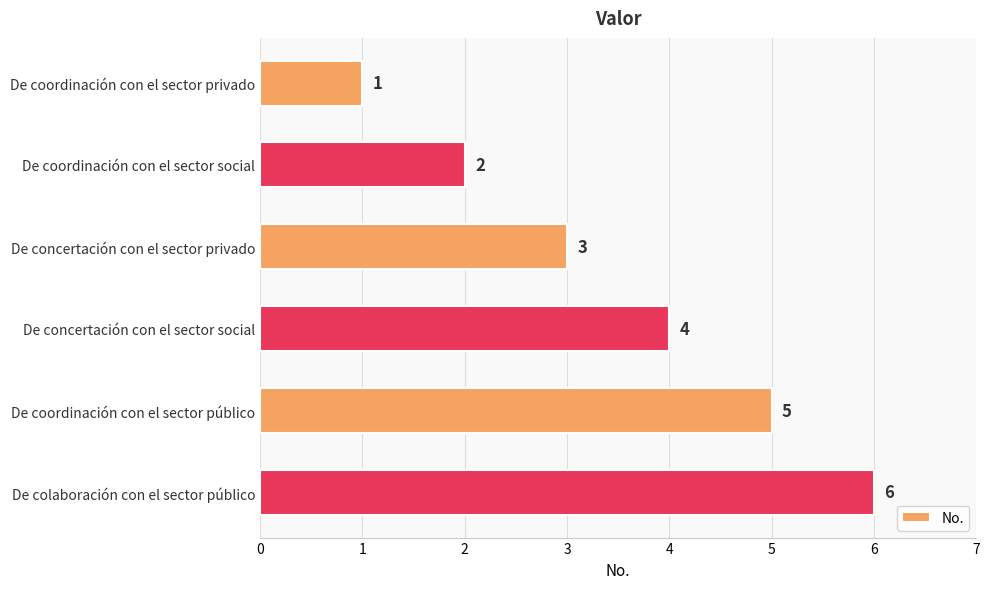

Rank the categories by value from highest to lowest.

De colaboración con el sector público, De coordinación con el sector público, De concertación con el sector social, De concertación con el sector privado, De coordinación con el sector social, De coordinación con el sector privado